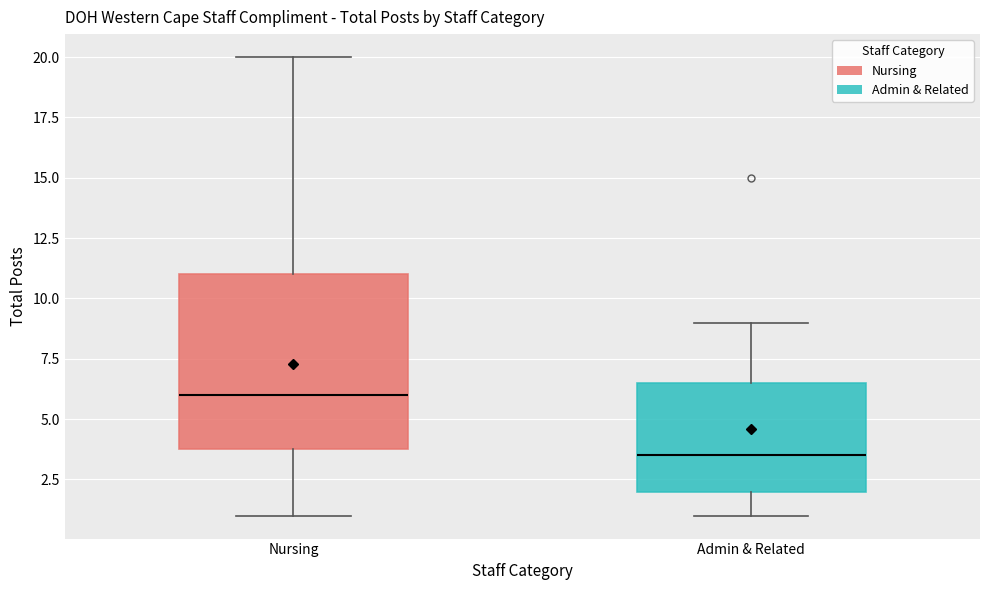

Comparing the boxes themselves (not the whiskers), which one is the tallest?

Nursing